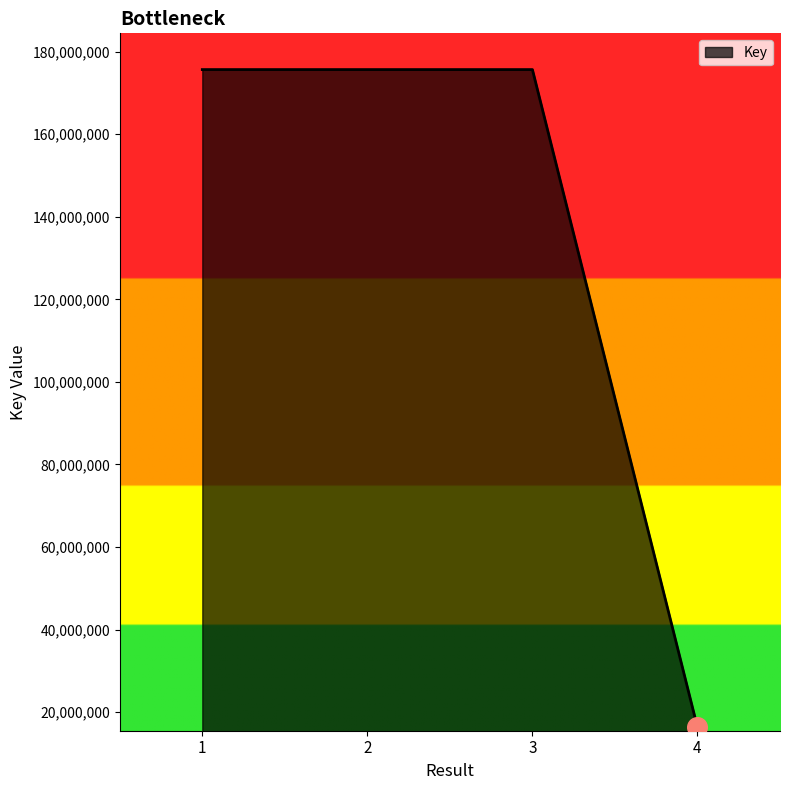

Which has a higher value, 3 or 4?

3